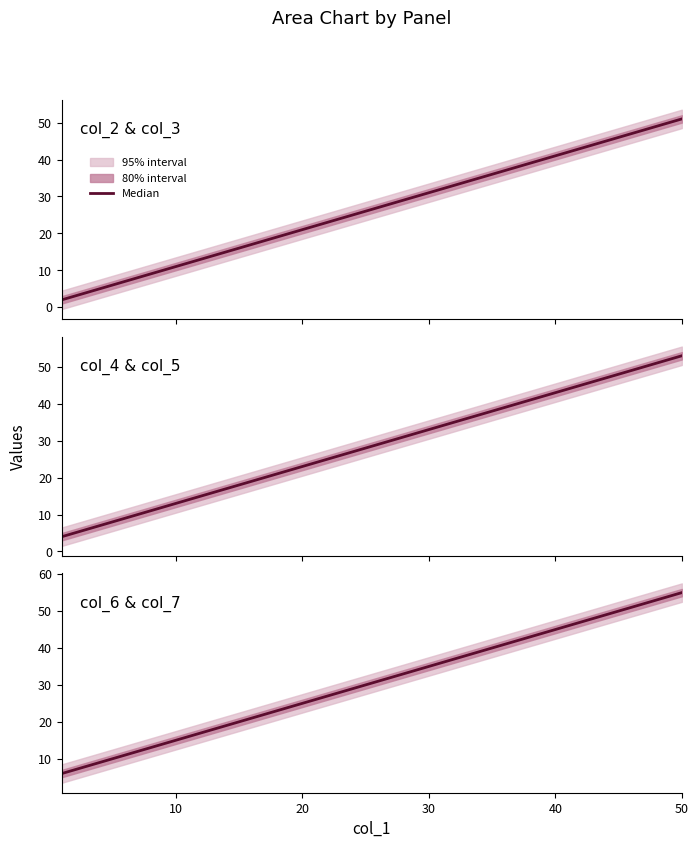

True or false: there are more than 2 points higher than both neighbors.

False